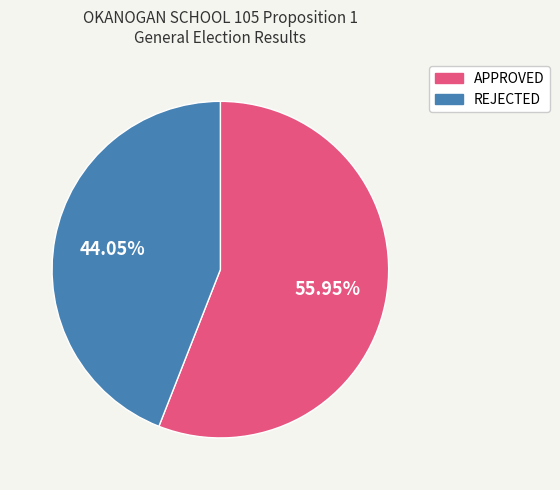

How many slices are in this pie chart?

2